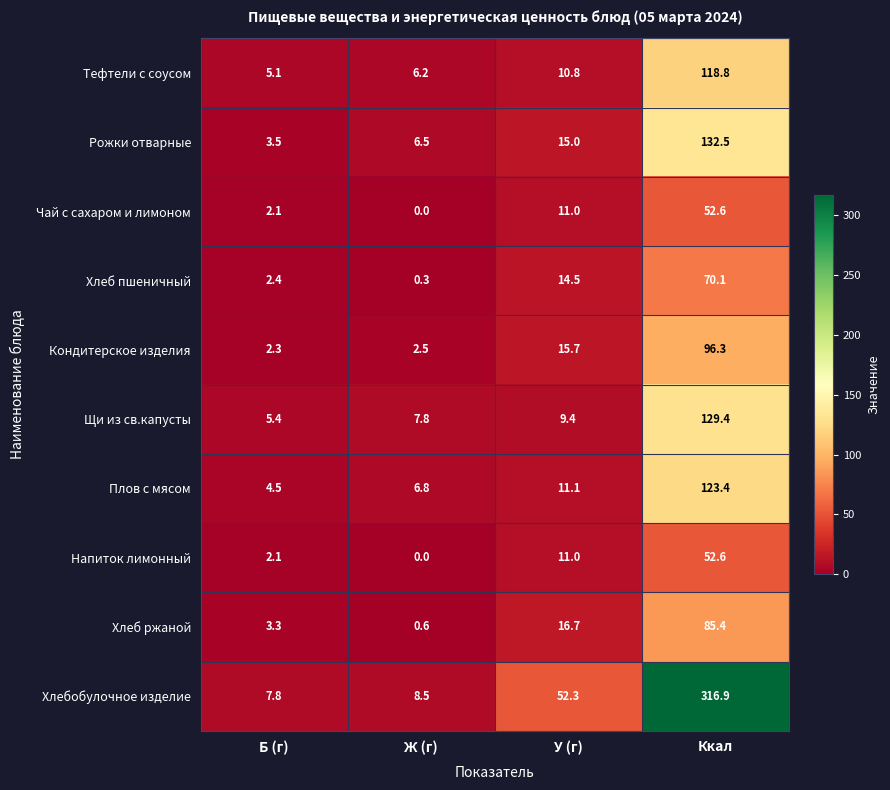

List the labels in order of Плов с мясом value, largest first.

Ккал, У (г), Ж (г), Б (г)